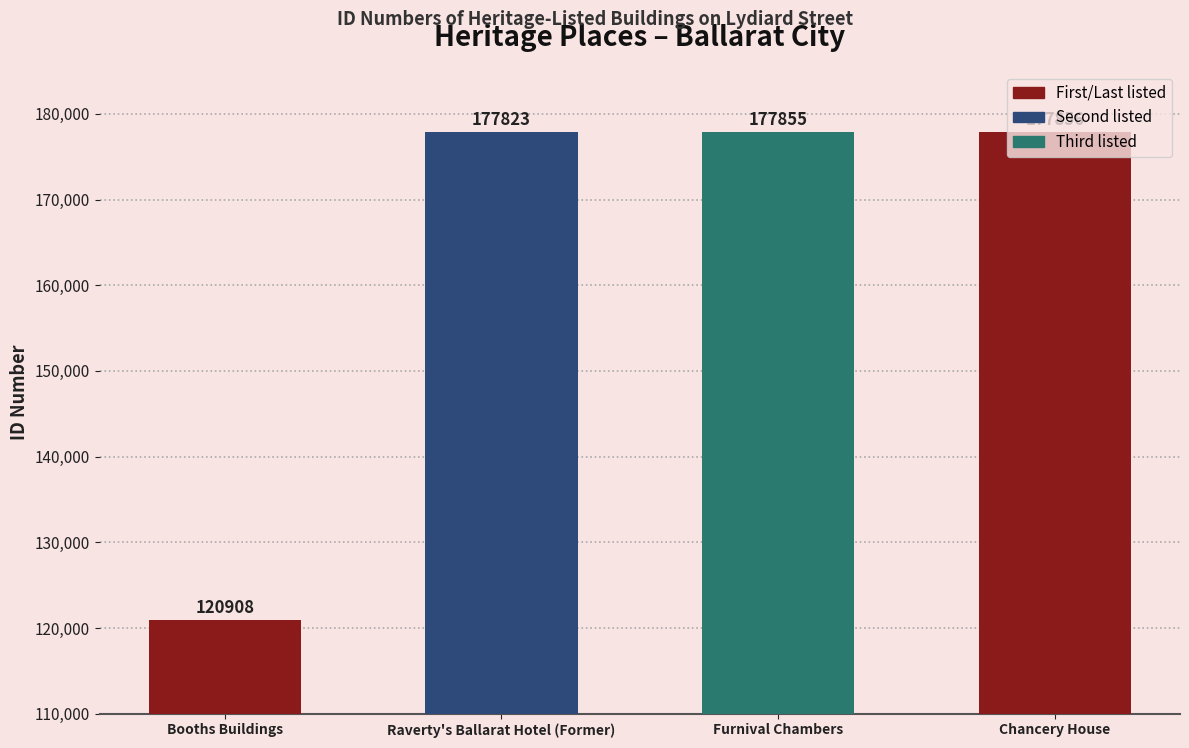

Which has a higher value, Booths Buildings or Furnival Chambers?

Furnival Chambers